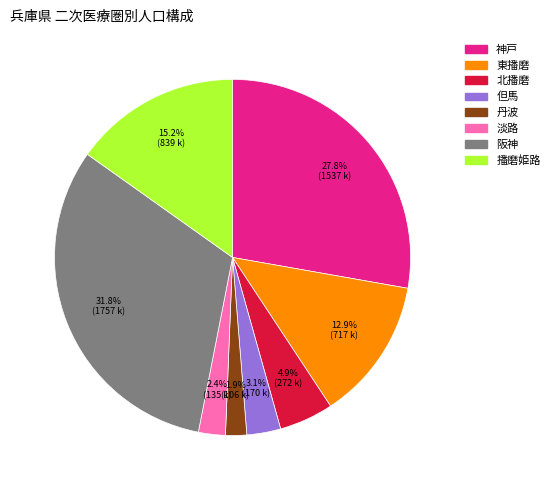

What portion of the pie excludes 丹波?

98.1%